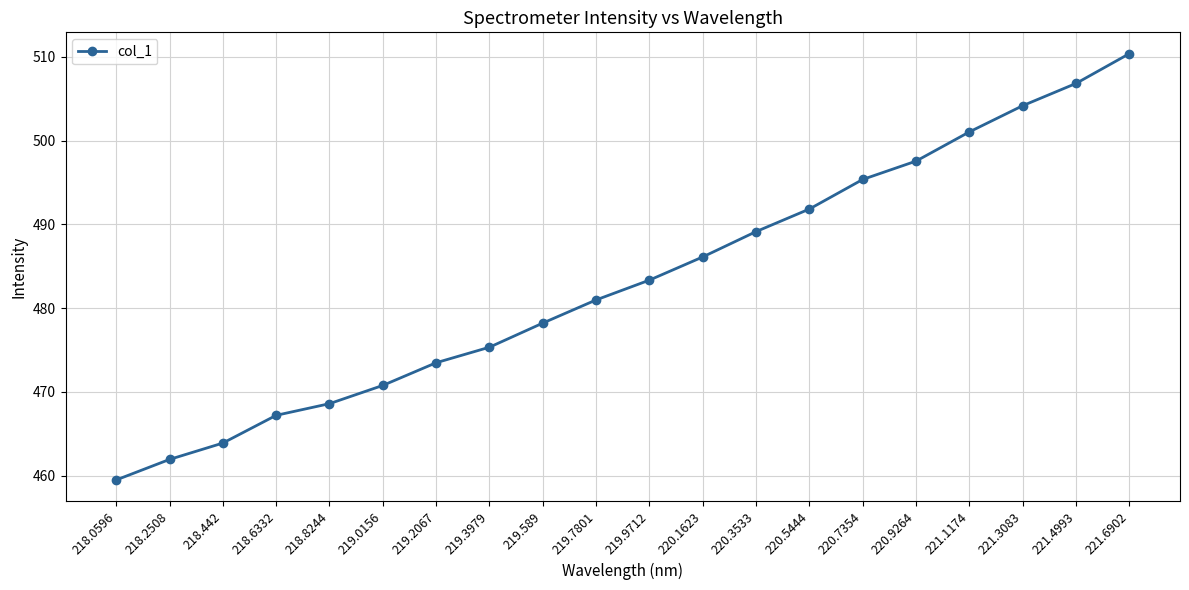

The value at 219.7801 is 239.0. True or false?

False